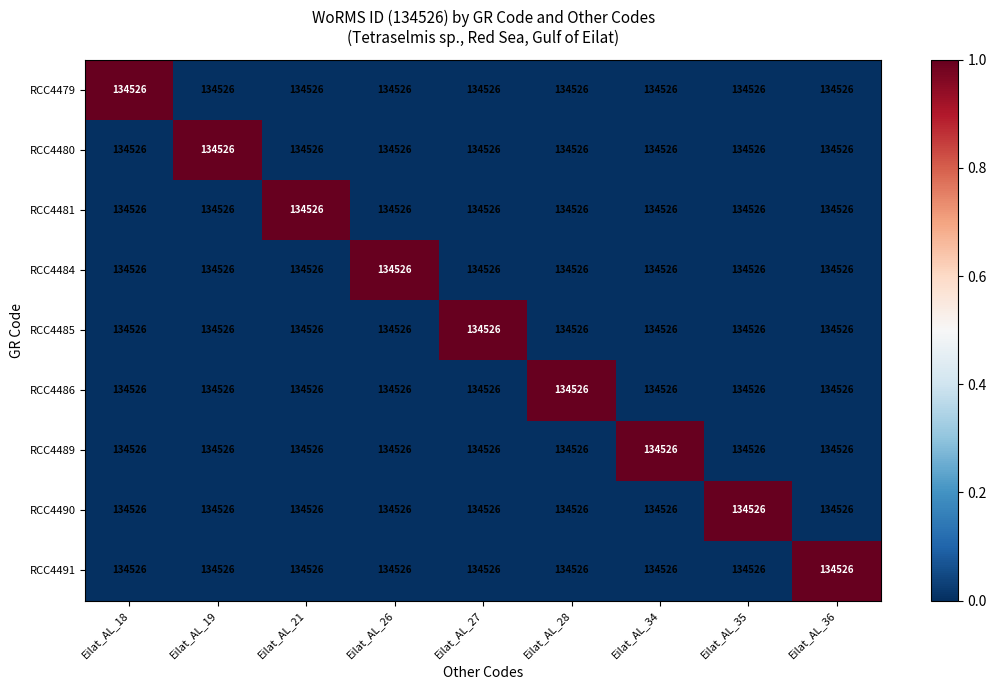

At which category is the sum across all series the highest?

Eilat_AL_18